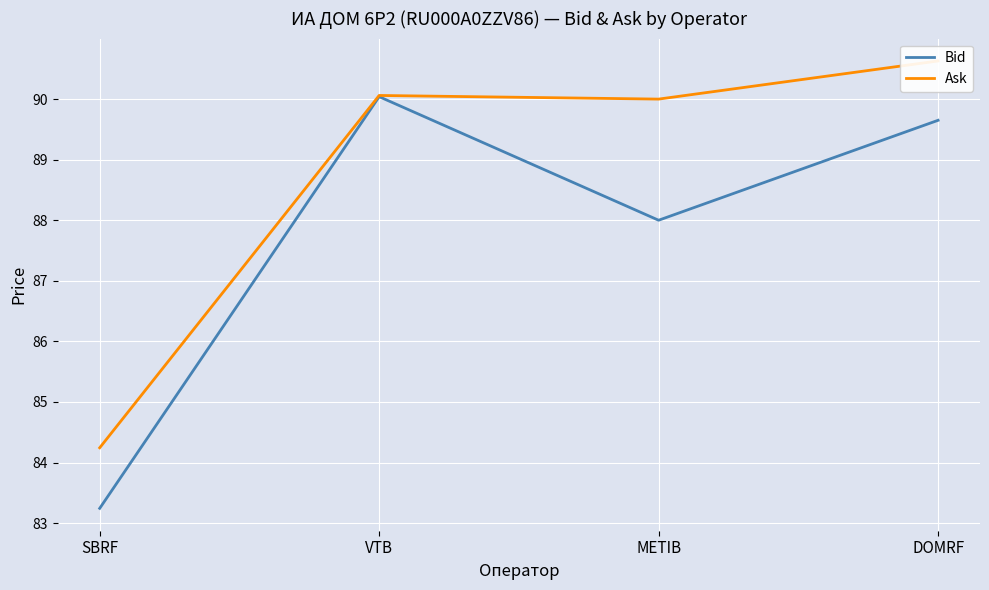

Reading right to left, extract all data points from this chart.

Bid: 89.7	88.0	90.0	83.2
Ask: 90.6	90.0	90.1	84.2